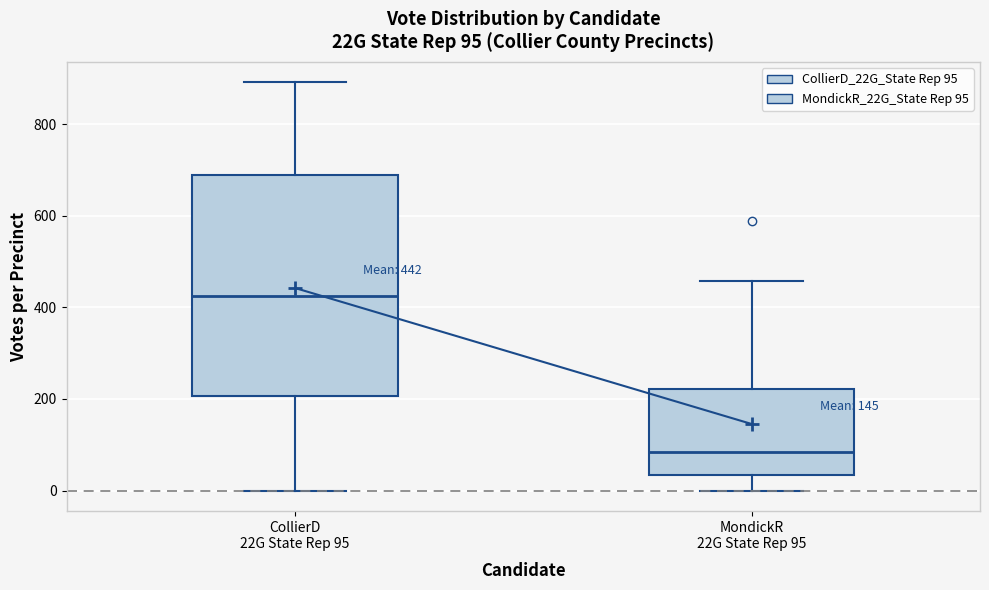

Which box is the tallest, from its lower edge to its upper edge?

CollierD 22G State Rep 95